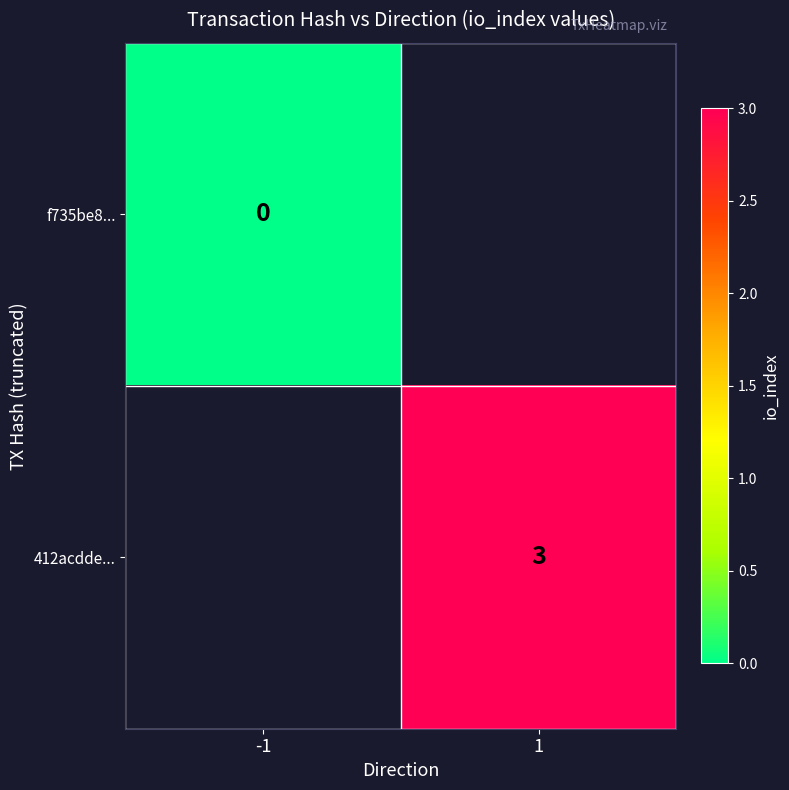

Which category has the highest value across all series?

1